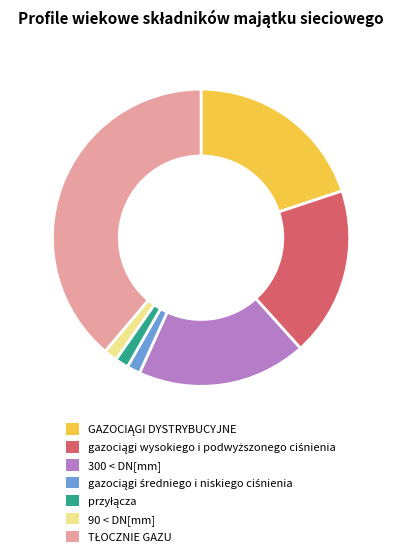

Between 90 < DN[mm] and 300 < DN[mm], which is larger?

300 < DN[mm]